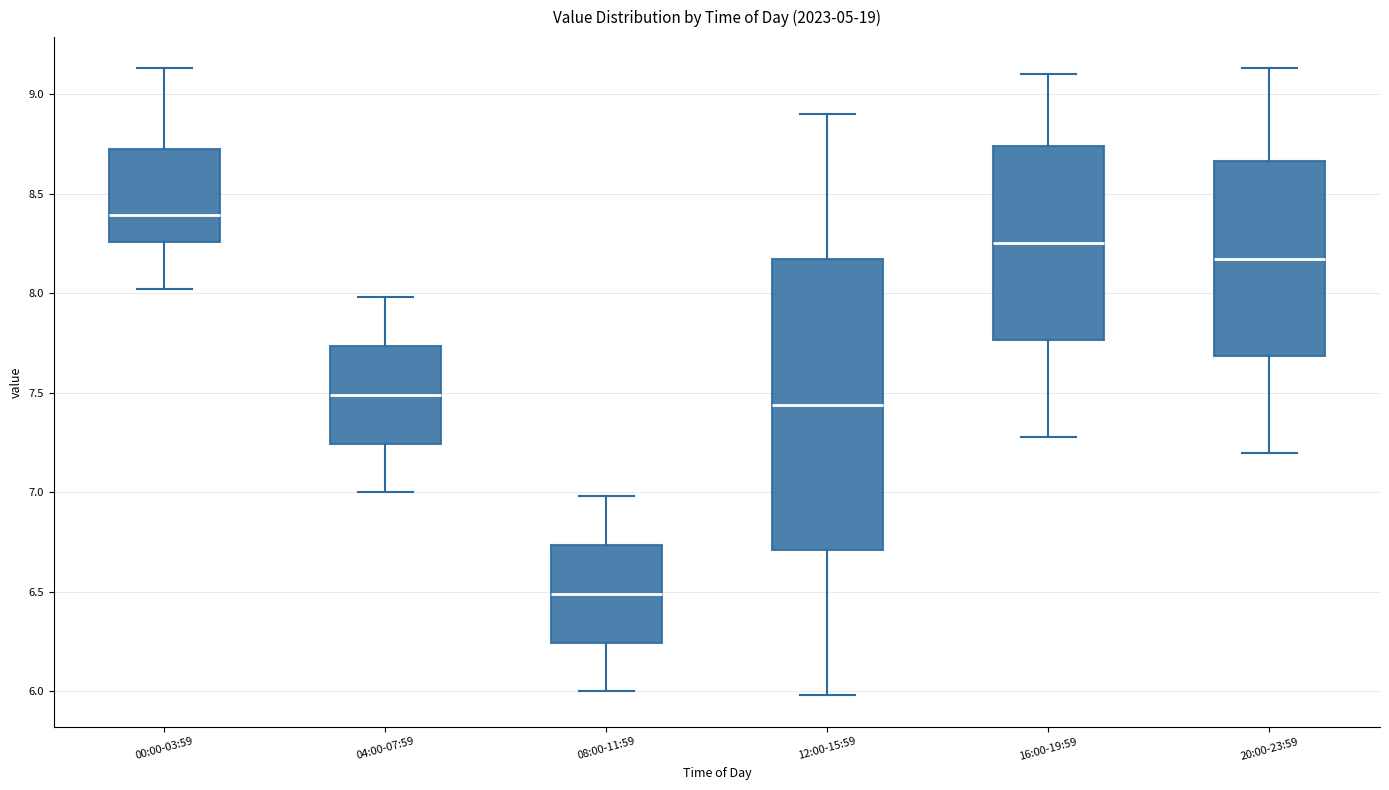

Reading left to right, read every box against the y-axis: the position of its median line, the range the box covers, and the ends of its whiskers. The values are not printed on the chart, so give them approximately, as read against the axis.

00:00-03:59: median 8.40, box 8.25 to 8.75, whiskers 8.00 to 9.15
04:00-07:59: median 7.50, box 7.25 to 7.75, whiskers 7.00 to 8.00
08:00-11:59: median 6.50, box 6.25 to 6.75, whiskers 6.00 to 7.00
12:00-15:59: median 7.45, box 6.70 to 8.15, whiskers 6.00 to 8.90
16:00-19:59: median 8.25, box 7.75 to 8.75, whiskers 7.30 to 9.10
20:00-23:59: median 8.20, box 7.70 to 8.65, whiskers 7.20 to 9.15